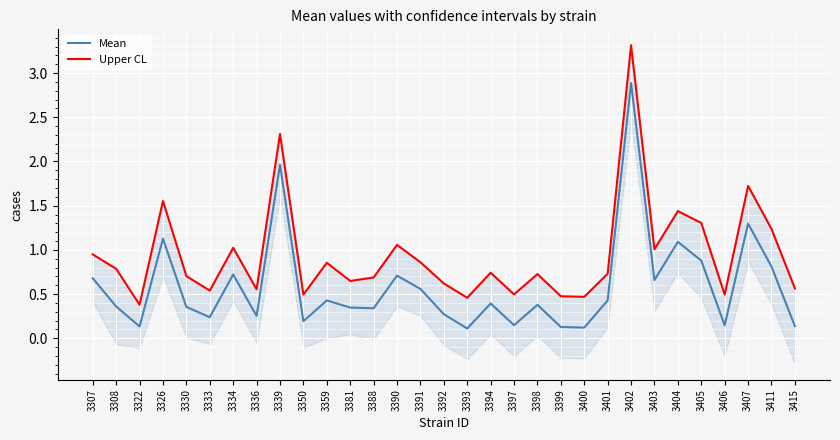

List the series in order of their overall mean, lowest first.

Mean, Upper CL